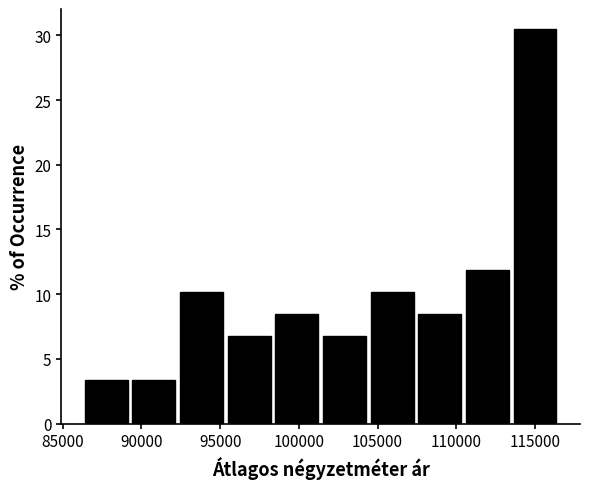

Reading left to right, list every bar in this chart as the range it spans on the x-axis followed by its height. Neither the bar edges nor the heights are printed on the chart, so give them approximately, as read against the axes.

86500 to 89500: 3.5
89500 to 92500: 3.5
92500 to 95500: 10.0
95500 to 98500: 7.0
98500 to 101500: 8.5
101500 to 104500: 7.0
104500 to 107500: 10.0
107500 to 110500: 8.5
110500 to 113500: 12.0
113500 to 116500: 30.5